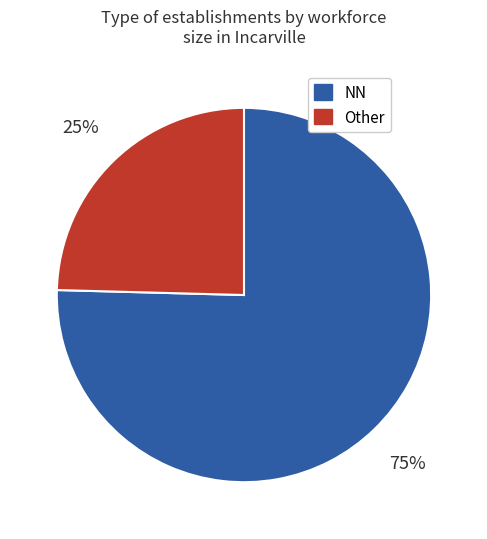

To the nearest percent, what is the average slice percentage?

50%